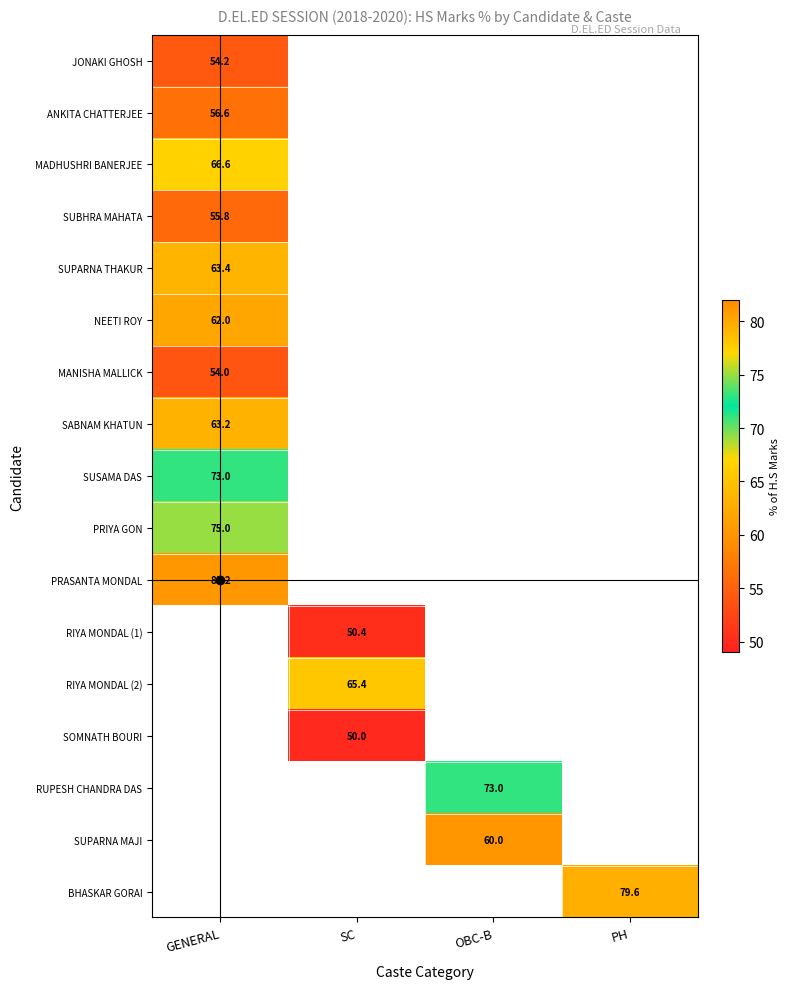

The value of SUBHRA MAHATA at GENERAL is 22.8. True or false?

False